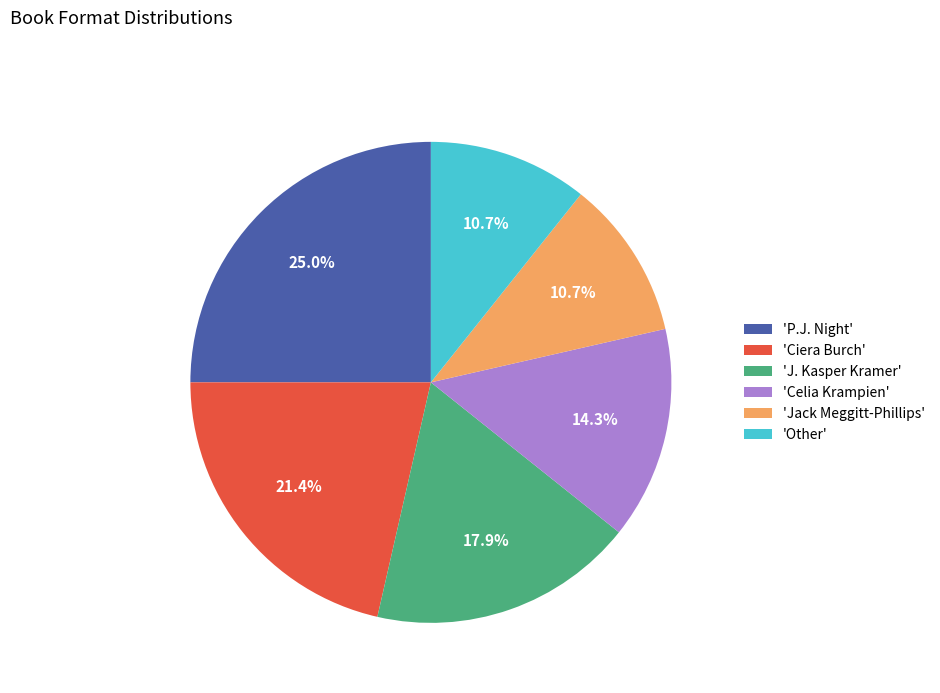

Approximately how many times larger is the value at 'Jack Meggitt-Phillips' compared to 'P.J. Night'?

0.4